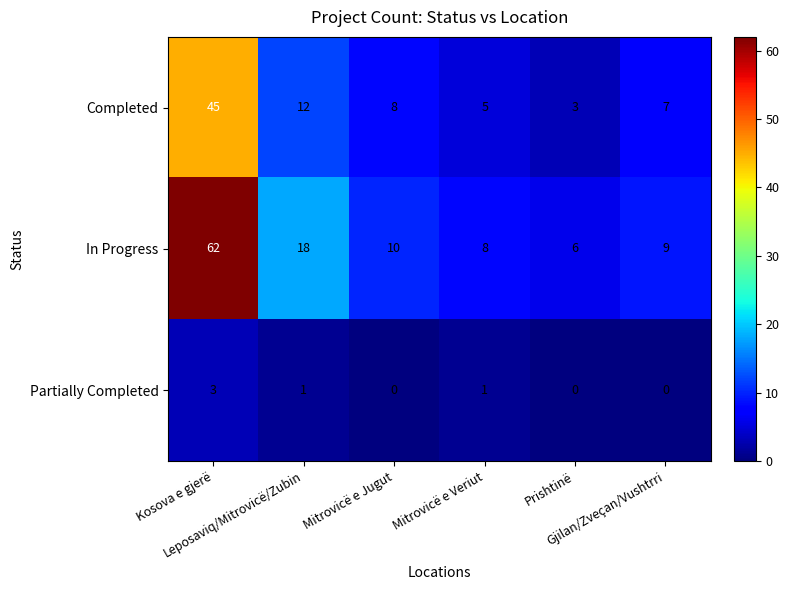

What is the sum of all Partially Completed values?

5